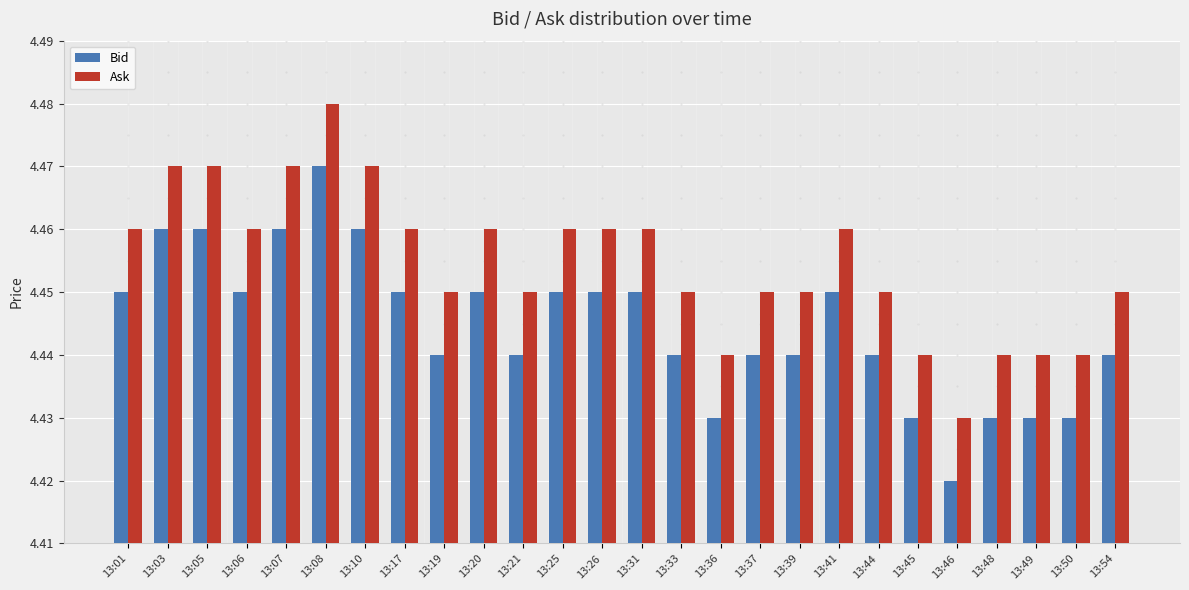

What is the sum of all Bid values?

115.6